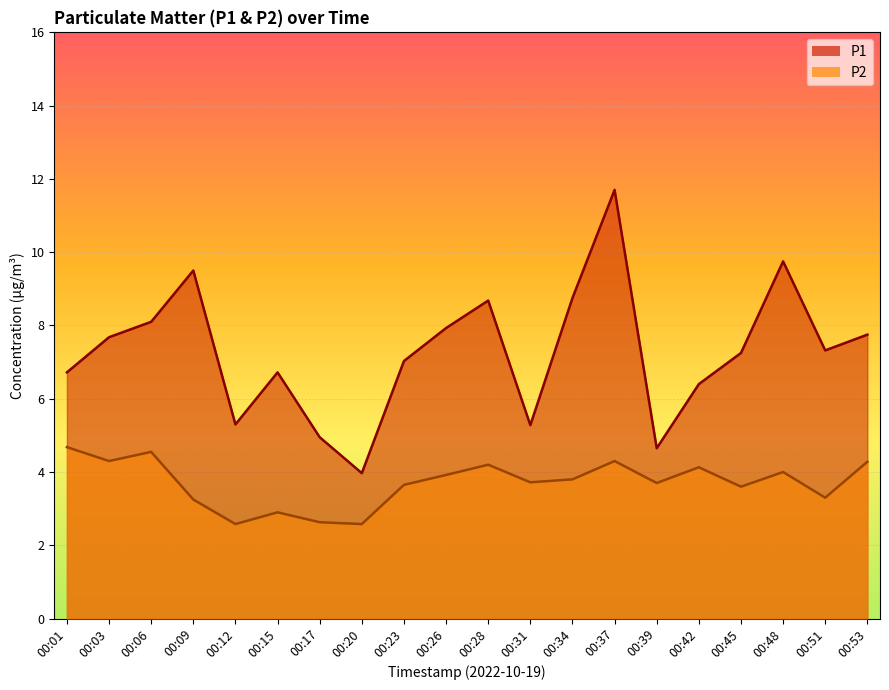

What is the value of the P1 point at the 15th from the left?

4.7